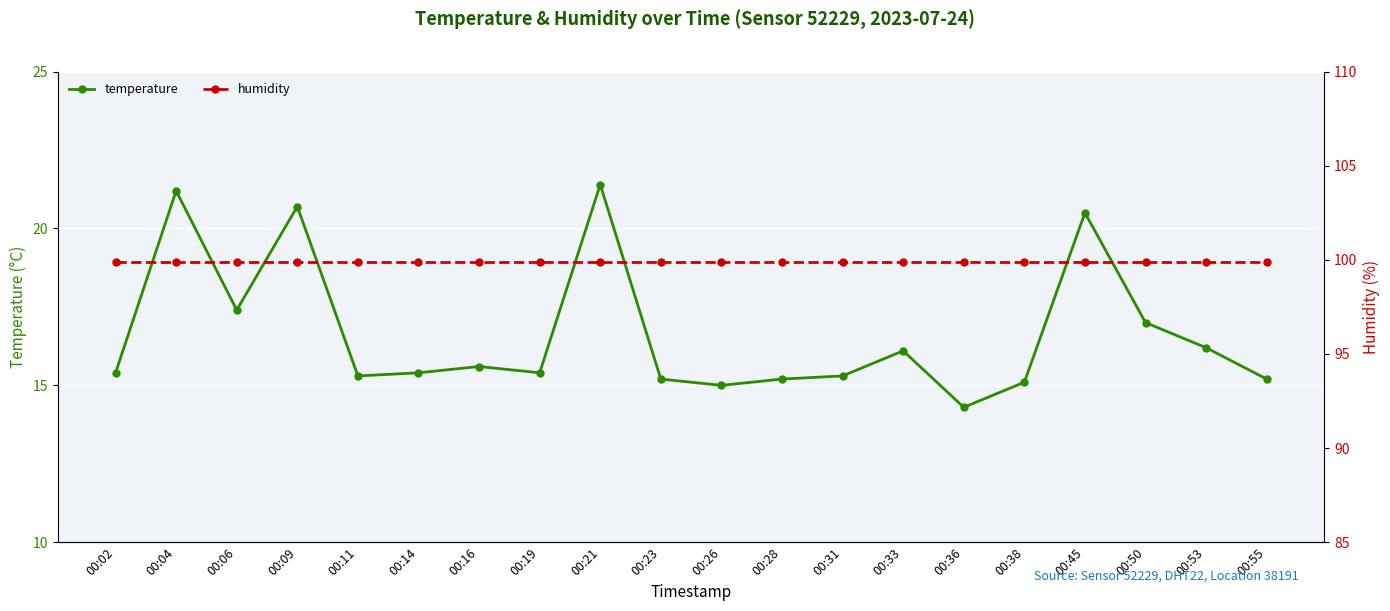

Which label corresponds to the smallest value in the chart?

00:36